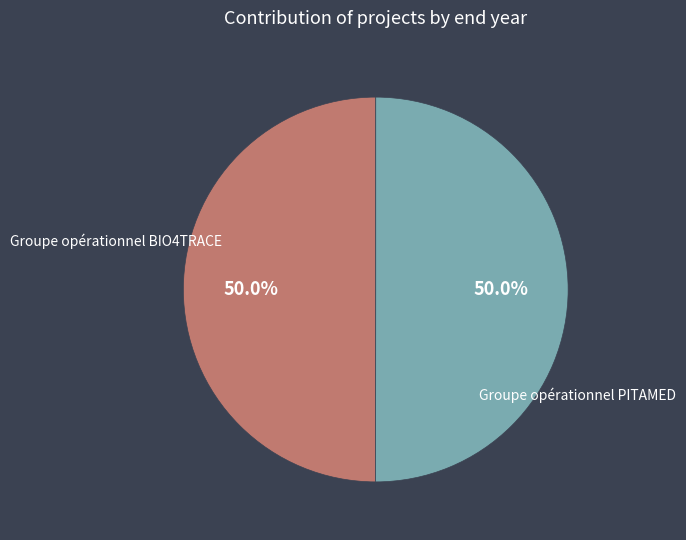

Count the number of slices in the pie.

2